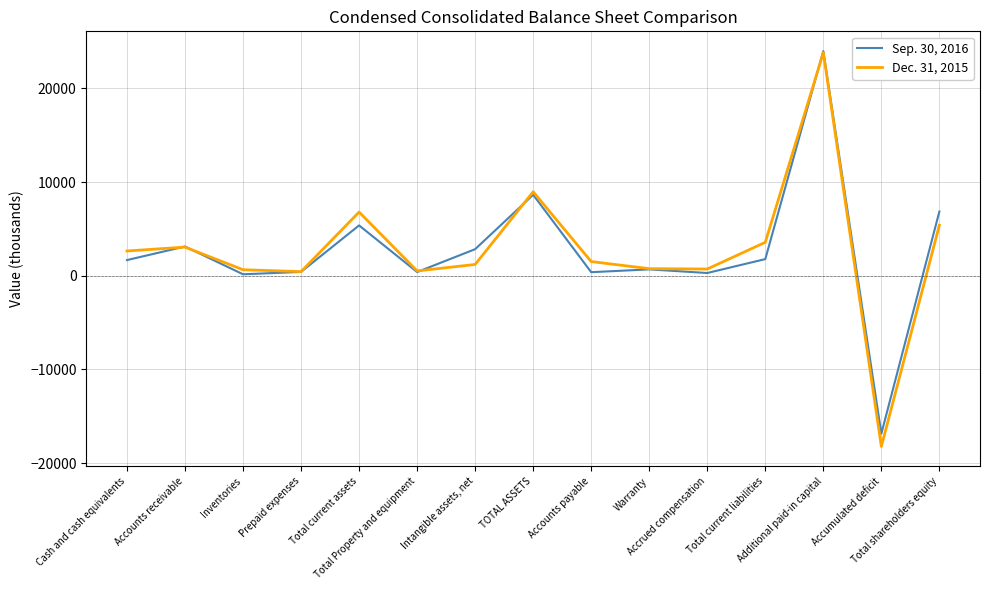

At which category does Sep. 30, 2016 reach its first local peak?

Accounts receivable